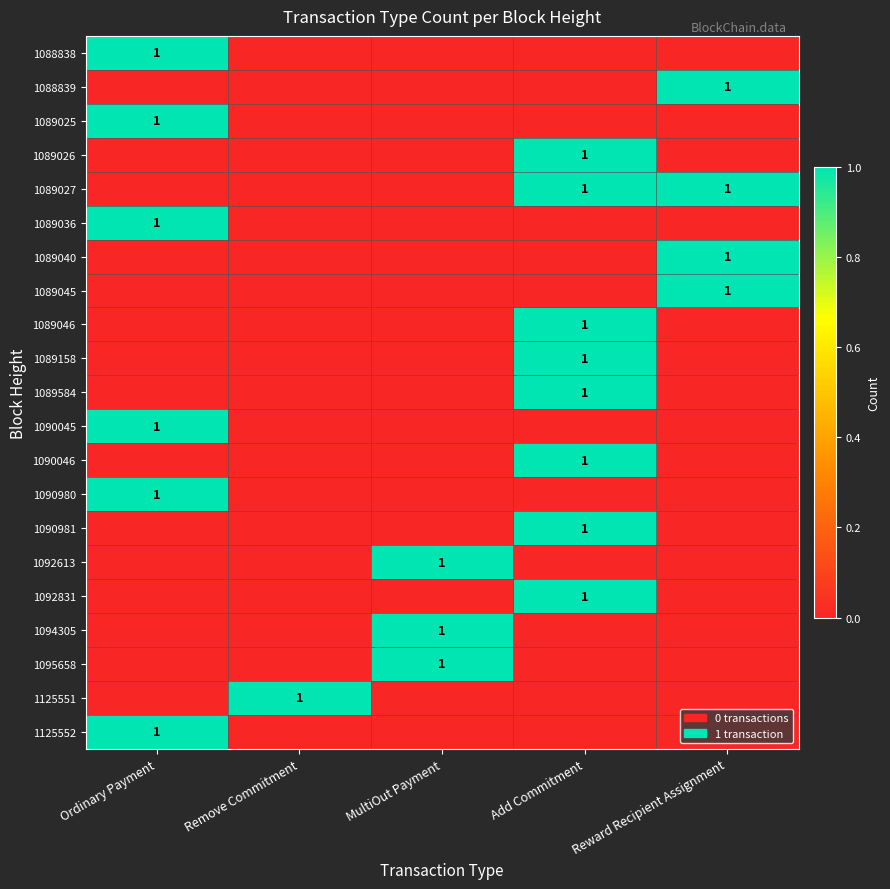

How many positive values does the 1095658 series have?

1